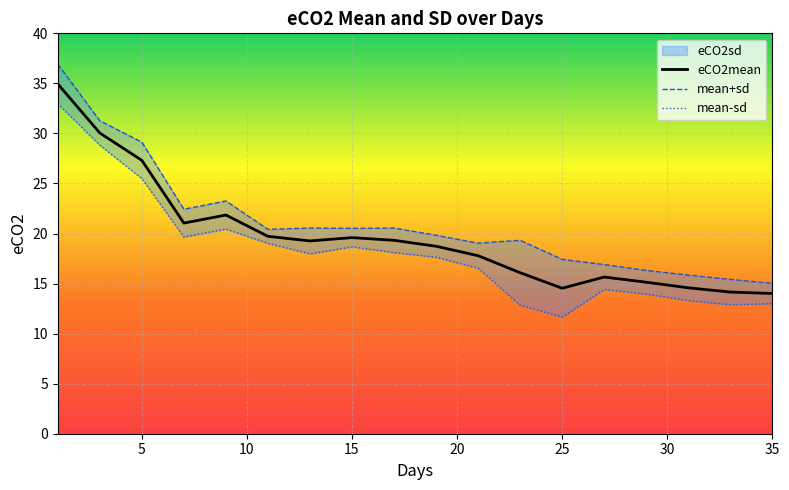

What is the highest value of the eCO2mean series?

34.9